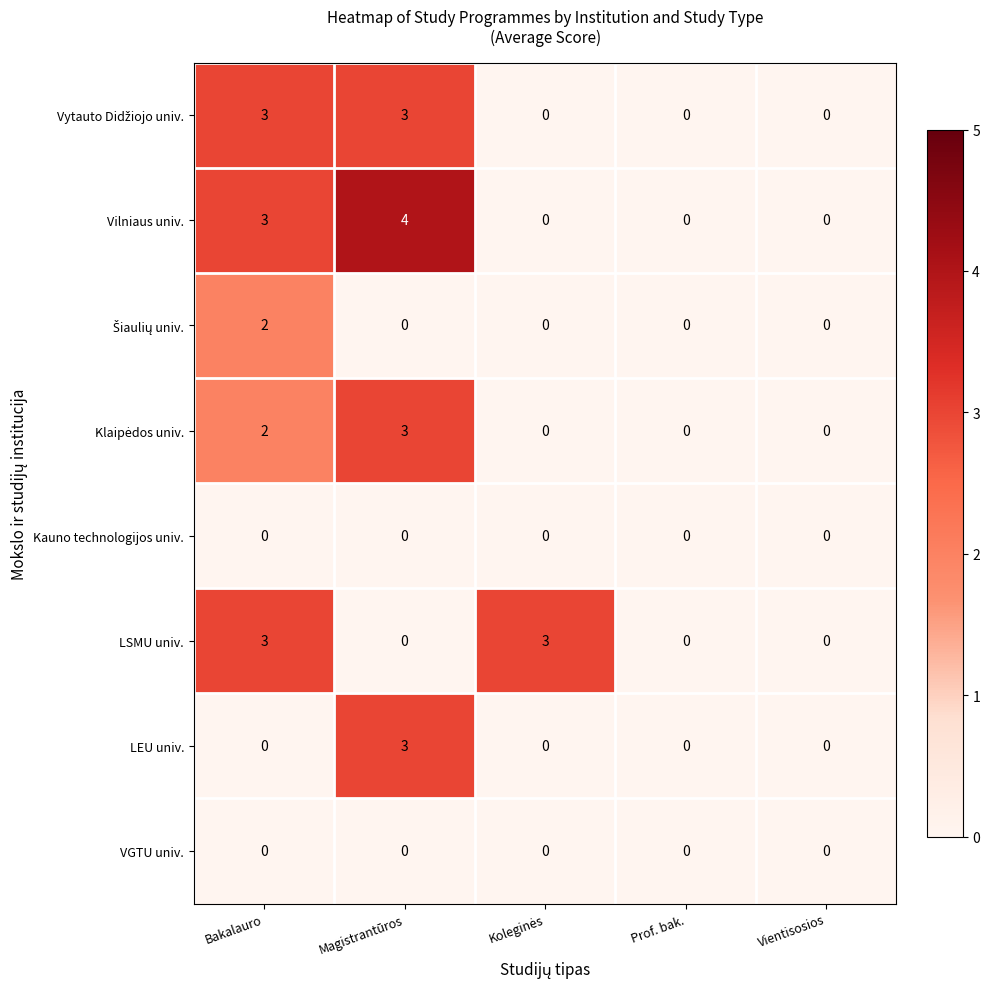

How many series are shown in this chart?

8